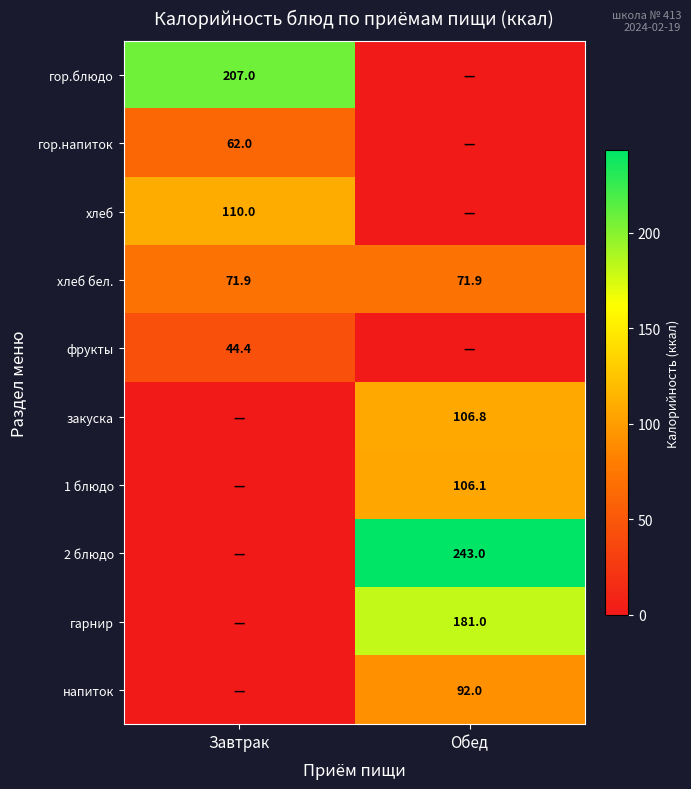

How many distinct data groups are displayed?

10